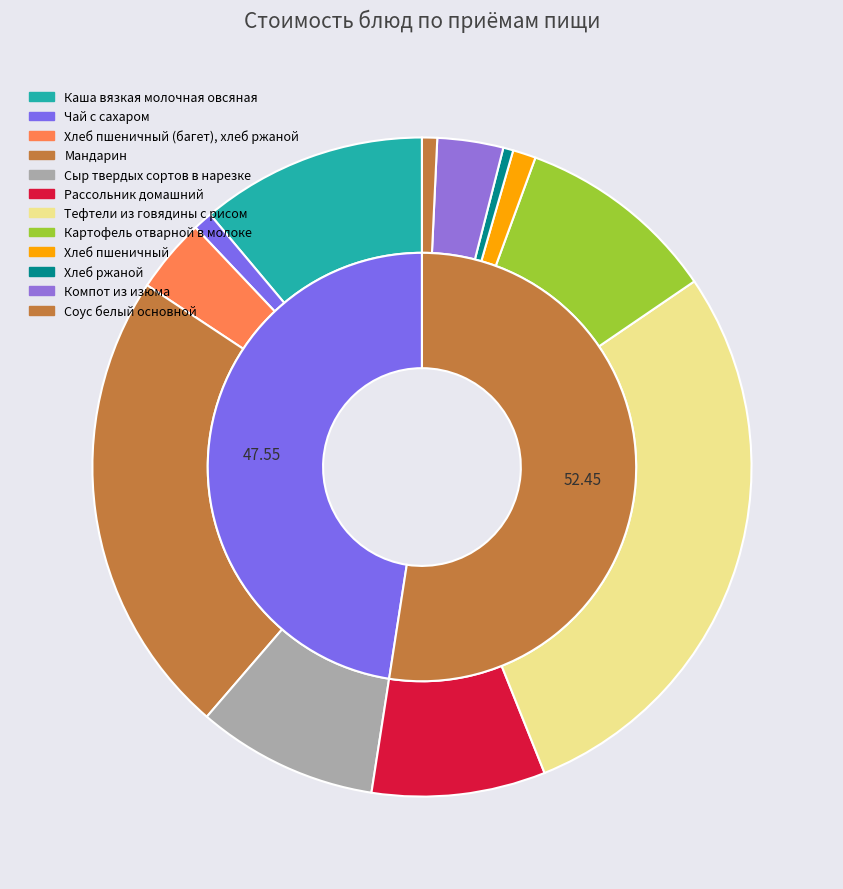

Which slice is the largest?

Тефтели из говядины с рисом